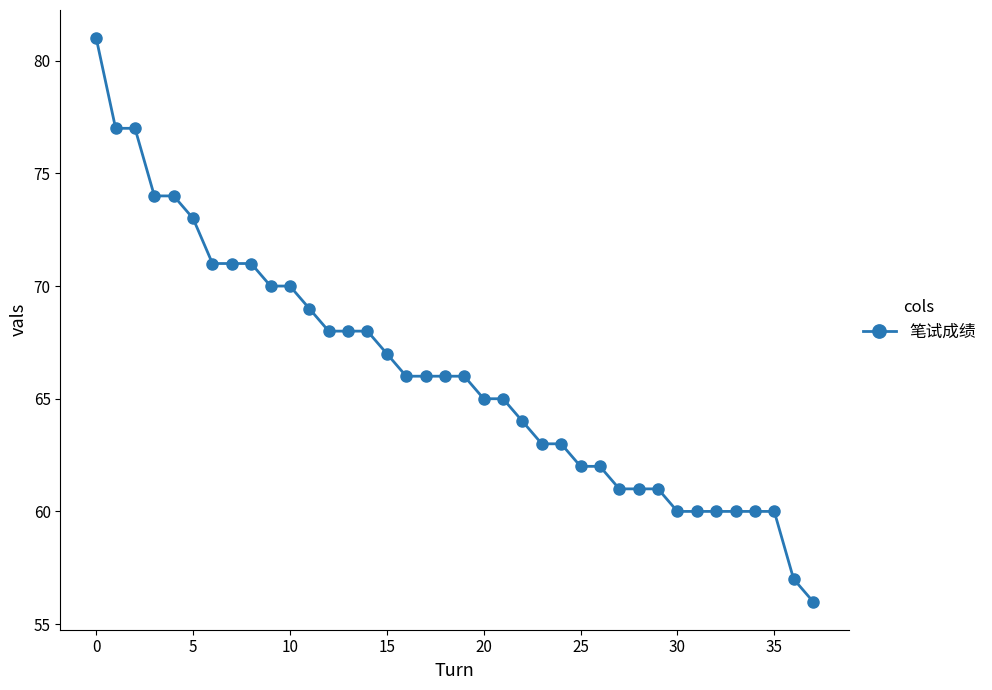

What is the minimum value shown in the chart?

56